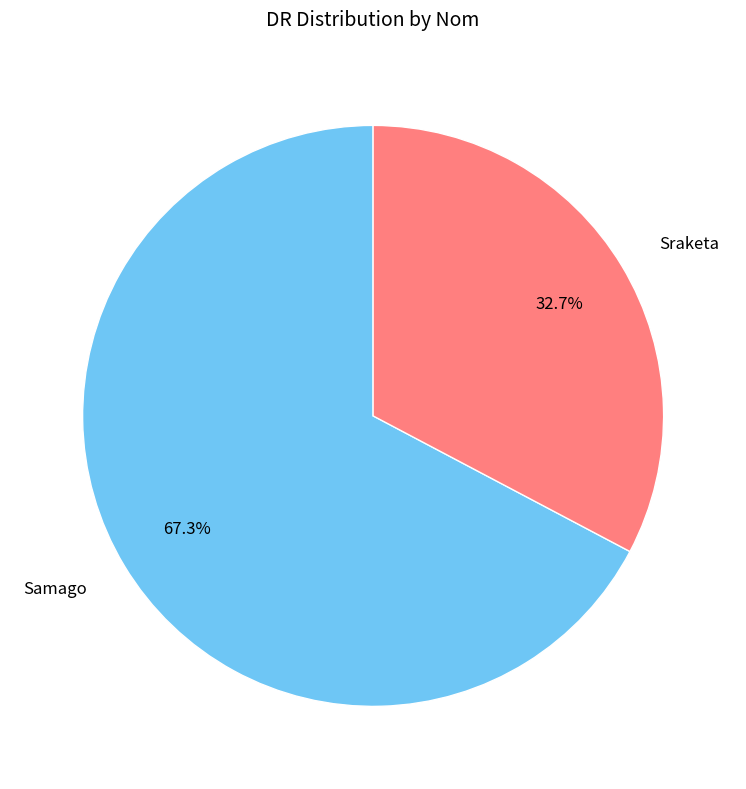

True or false: Samago accounts for 67% of the total.

True